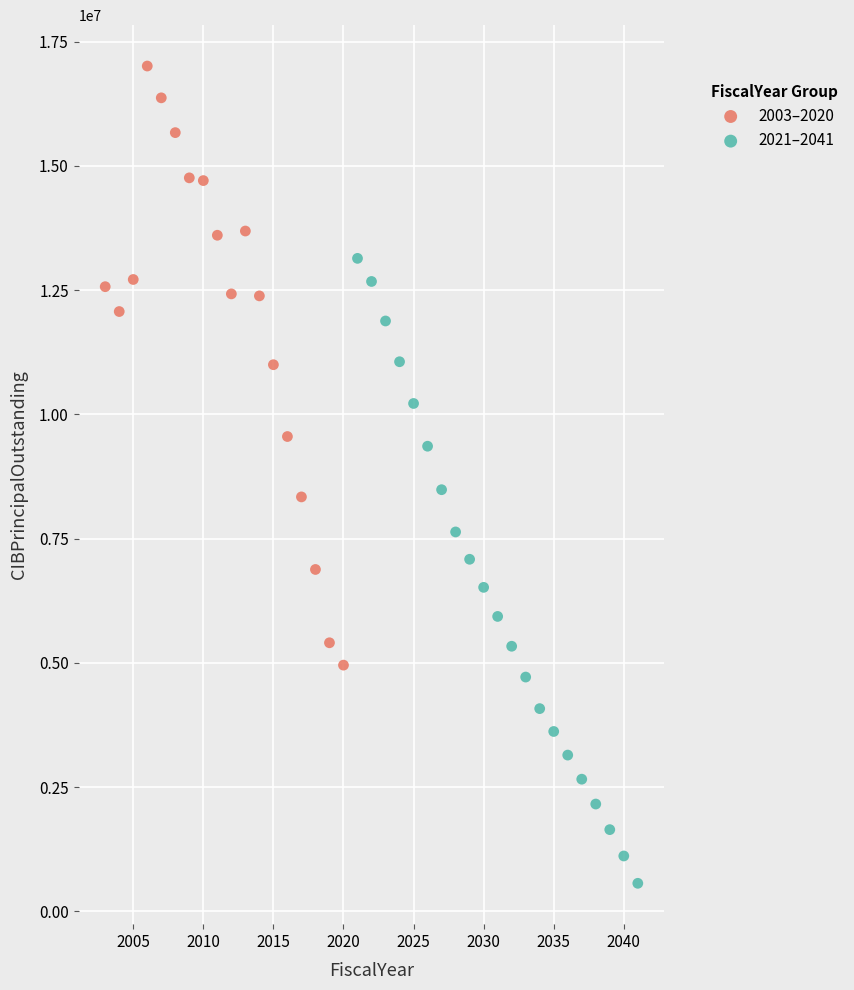

Which series reaches the minimum Y coordinate?

2021–2041